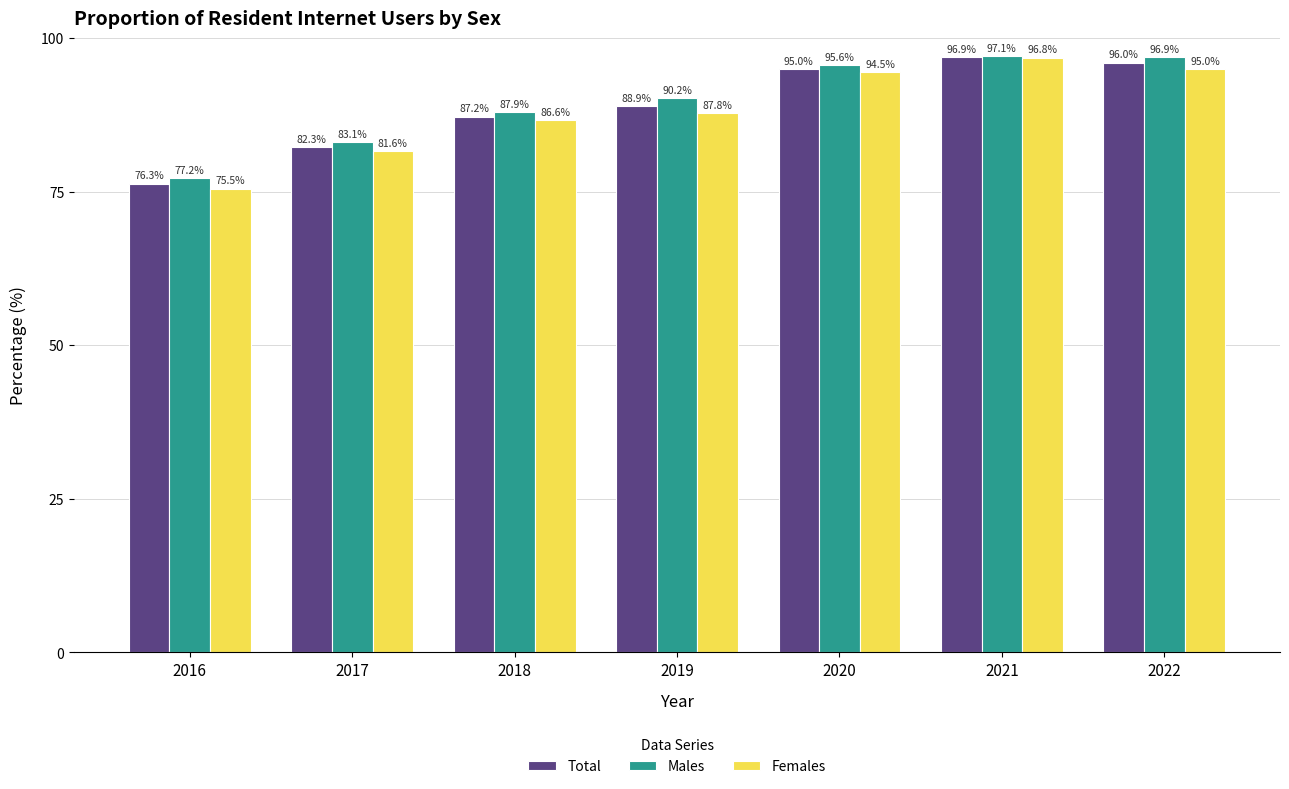

Where does the Females series first go above 87?

2019